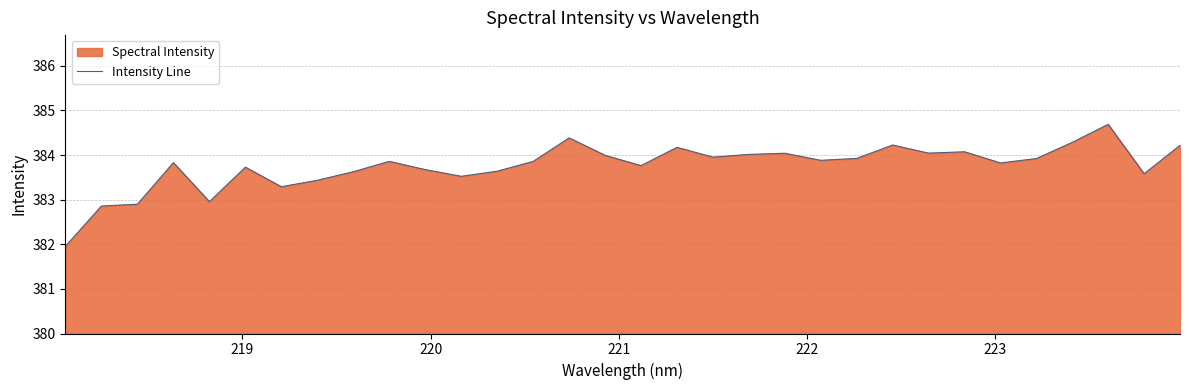

What is the greatest value displayed?

384.7